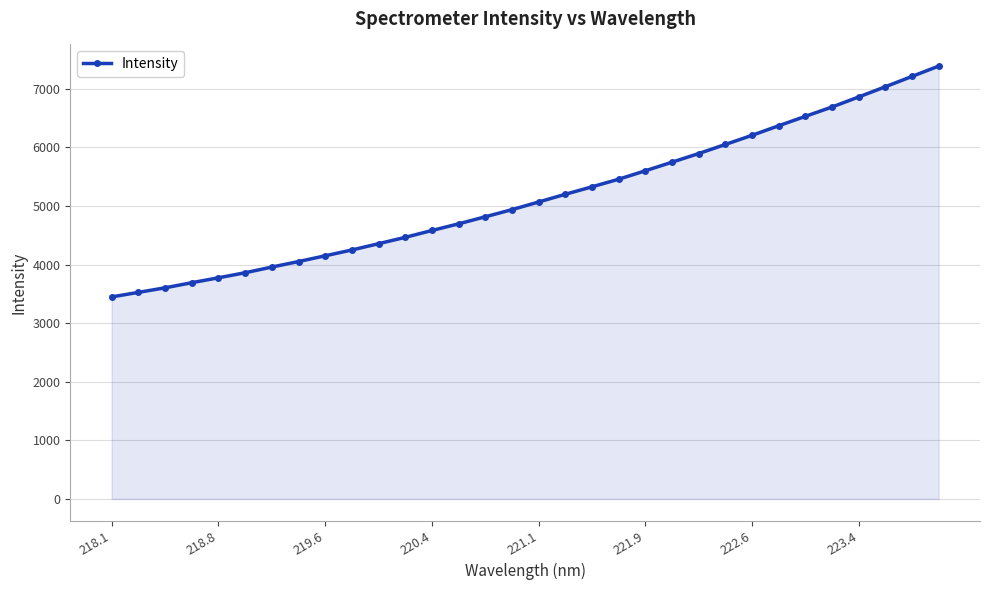

How many lines are shown in the chart?

1